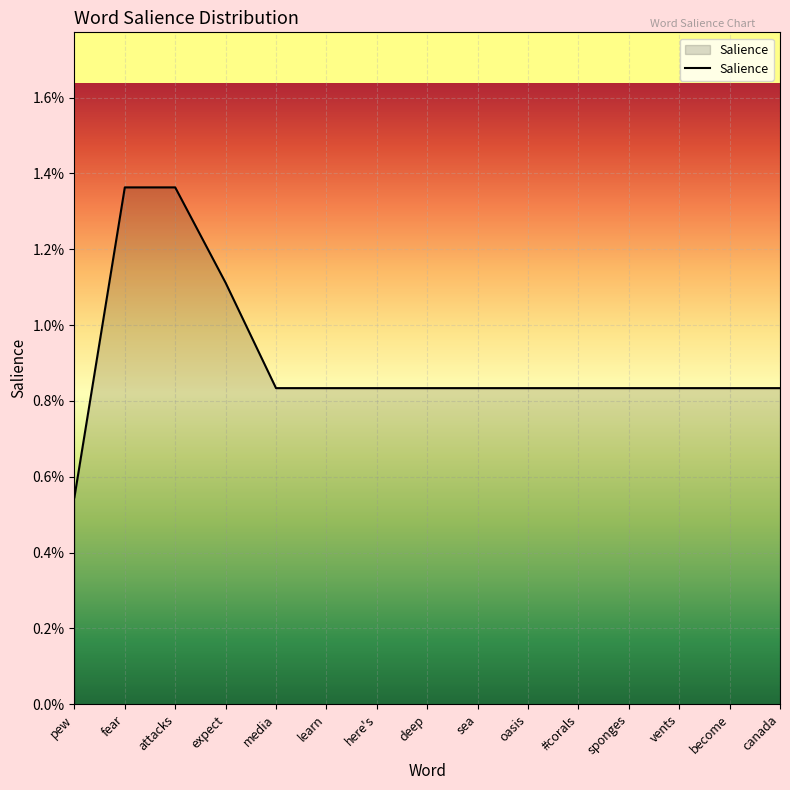

Rank the categories by value from highest to lowest.

fear, attacks, expect, media, learn, here's, deep, sea, oasis, #corals, sponges, vents, become, canada, pew